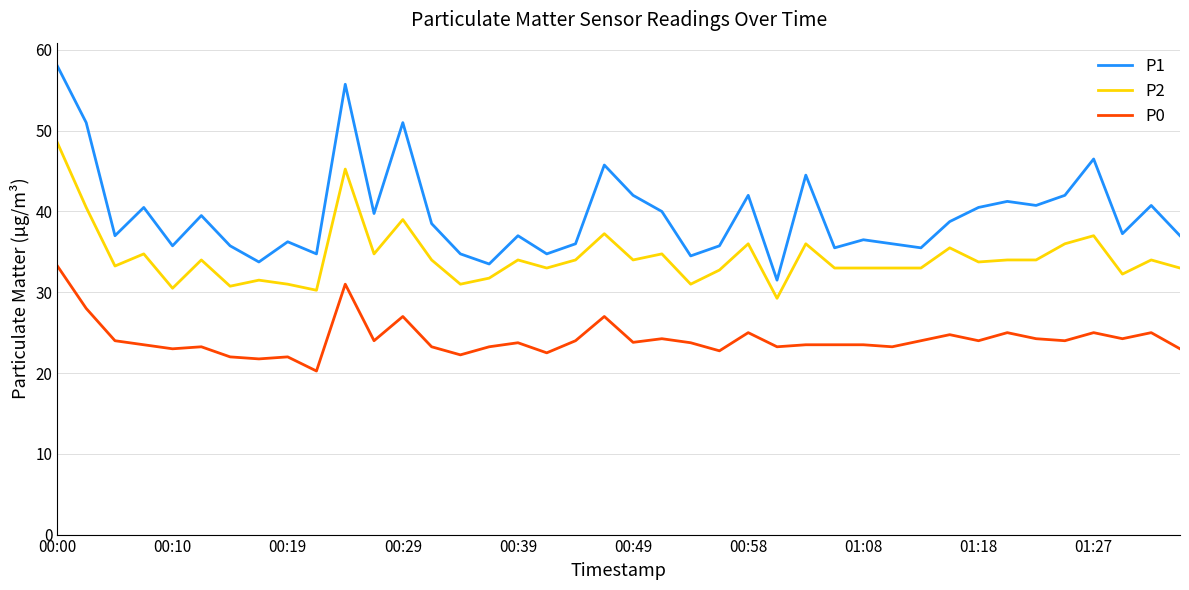

Which series has the largest total across all categories?

P1